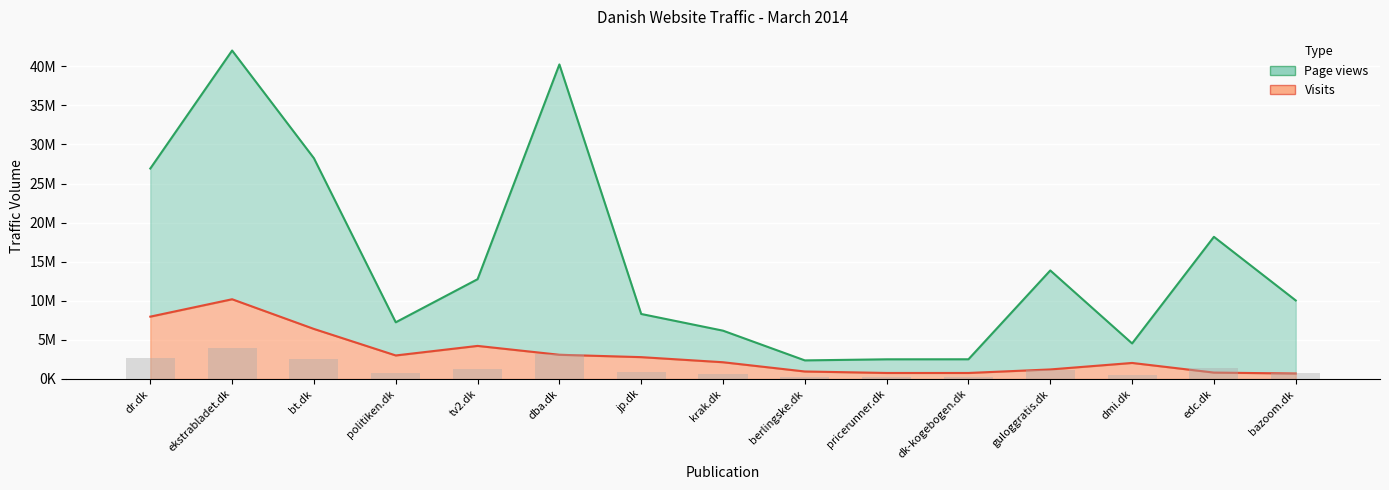

Rank the series by their average value, from highest to lowest.

Page views, Visits